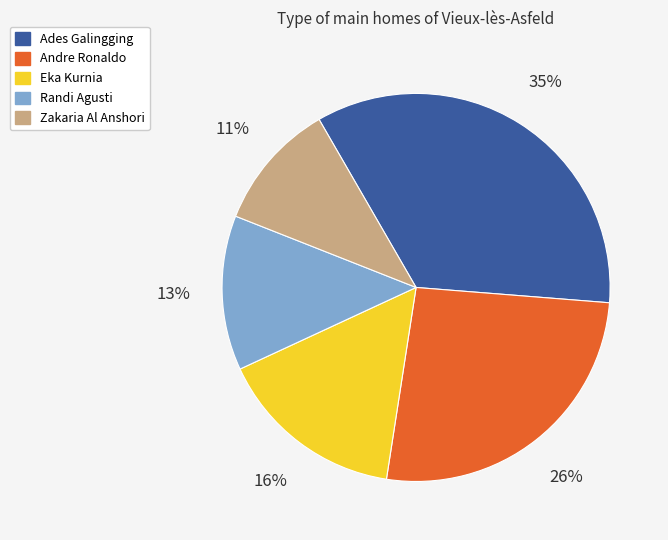

To the nearest percent, what is the average slice percentage?

20%